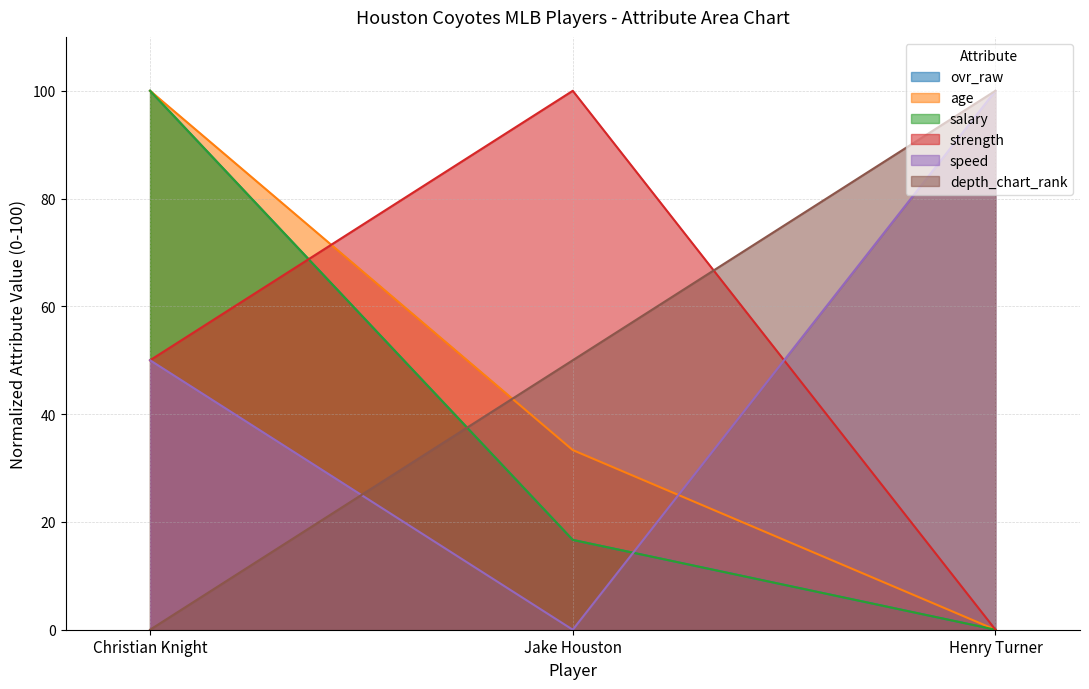

What is the highest value of the salary series?

100.0